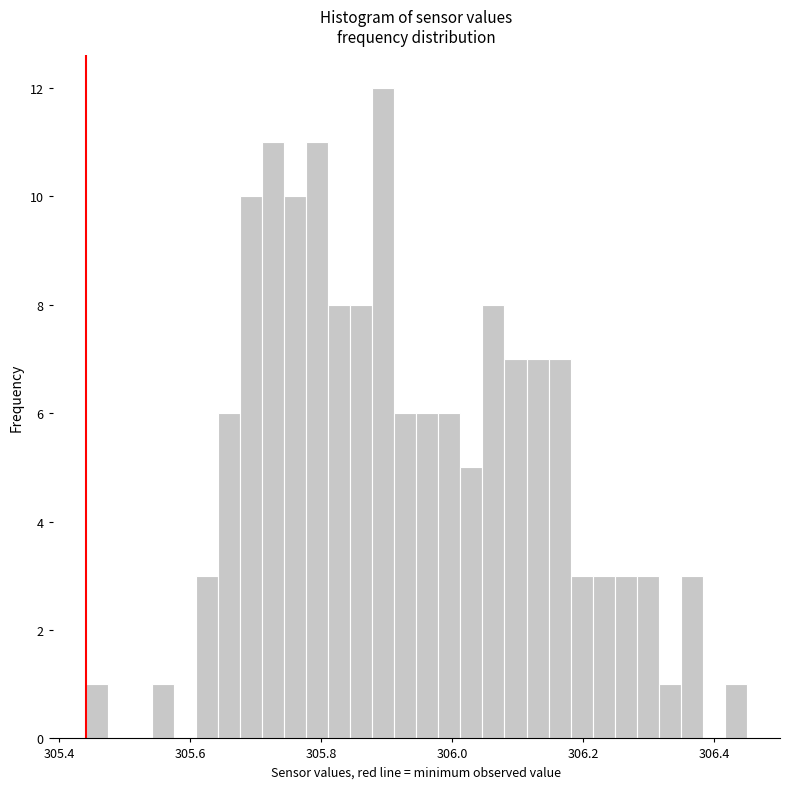

Around what value on the x-axis is the tallest bar? Give the approximate position of its centre, as read against the axis.

305.90